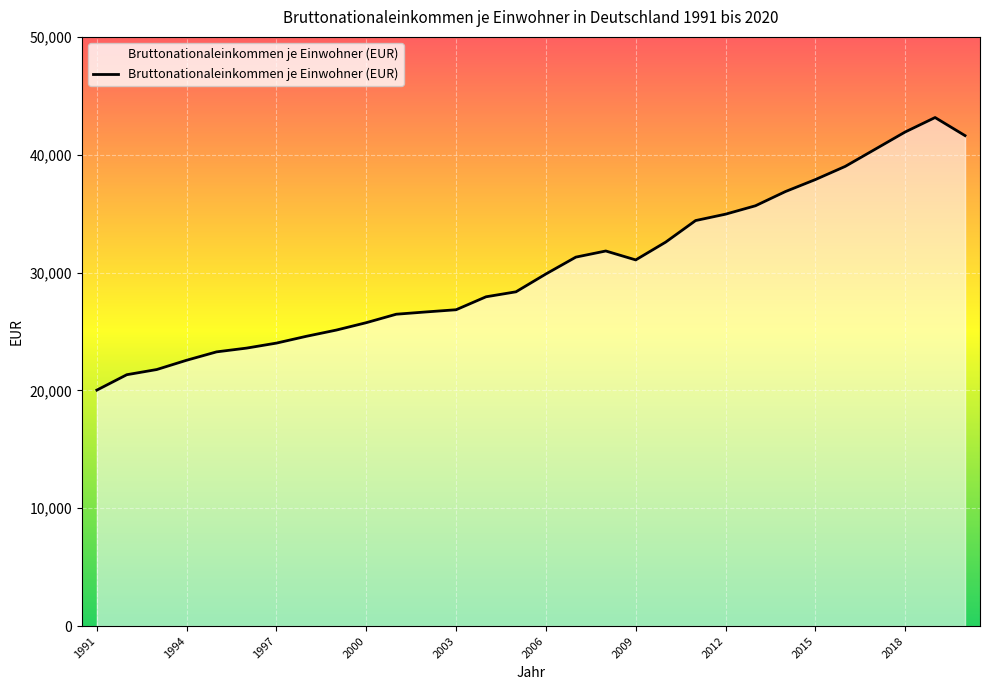

What is the maximum value shown in the chart?

43156